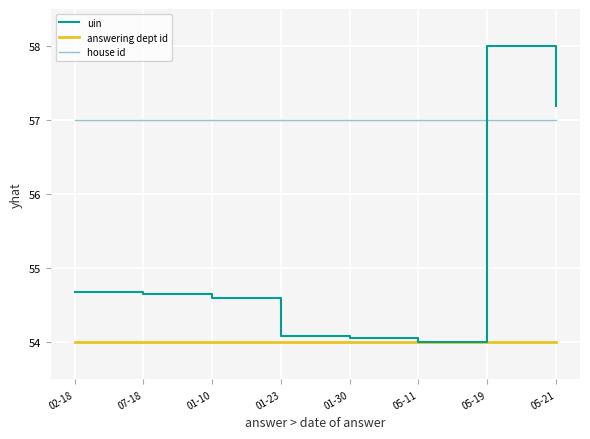

Rank the series at 01-10 from highest to lowest value.

house id, uin, answering dept id